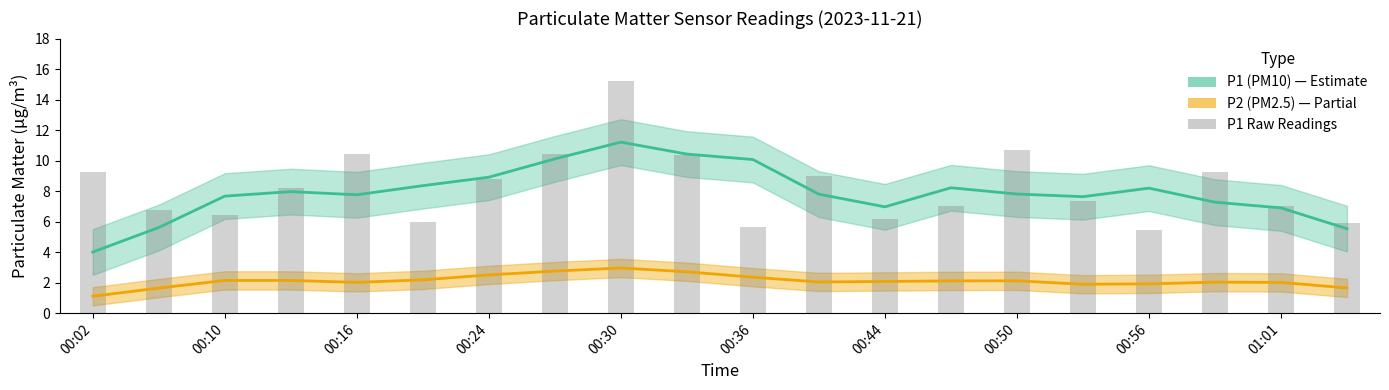

Which series has the largest total across all categories?

P1 raw